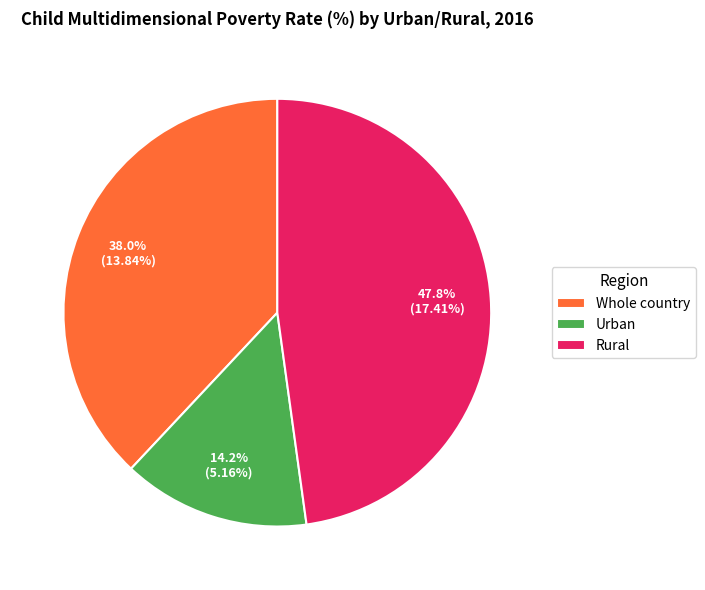

Which category has the biggest portion of the pie?

Rural